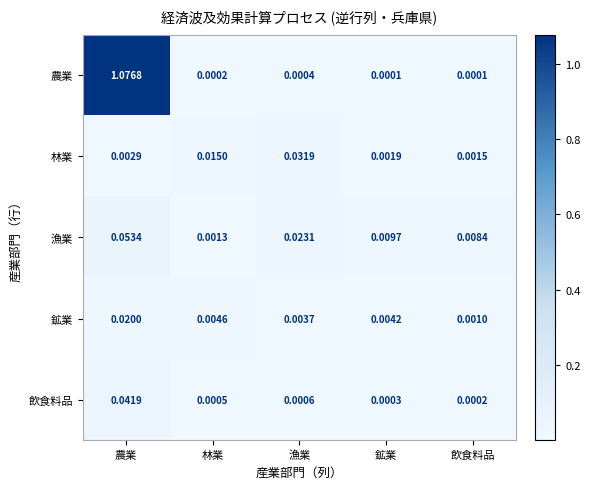

Which label corresponds to the largest value in the chart?

農業